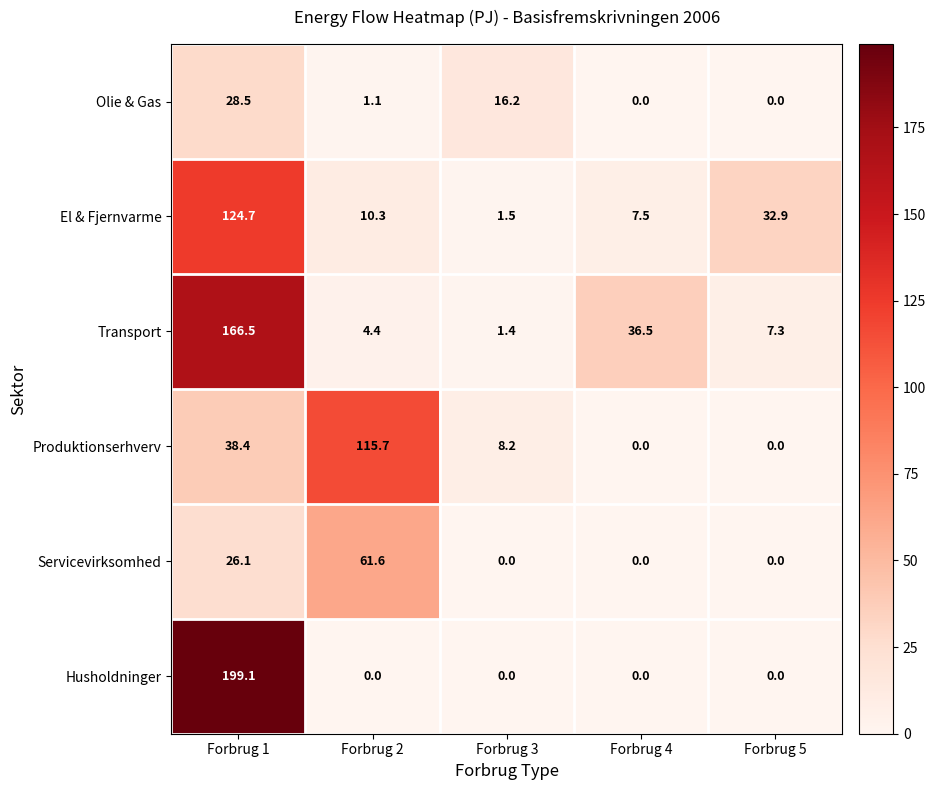

What value does the Transport series have at Forbrug 2?

4.4